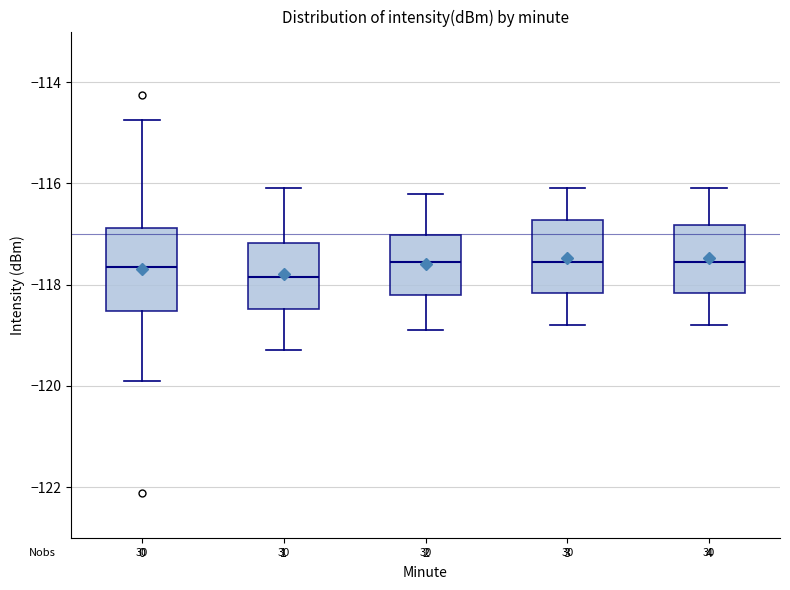

Where does the median line of the box at x = 3 sit on the y-axis? The values are not printed on the chart, so give them approximately, as read against the axis.

-117.6